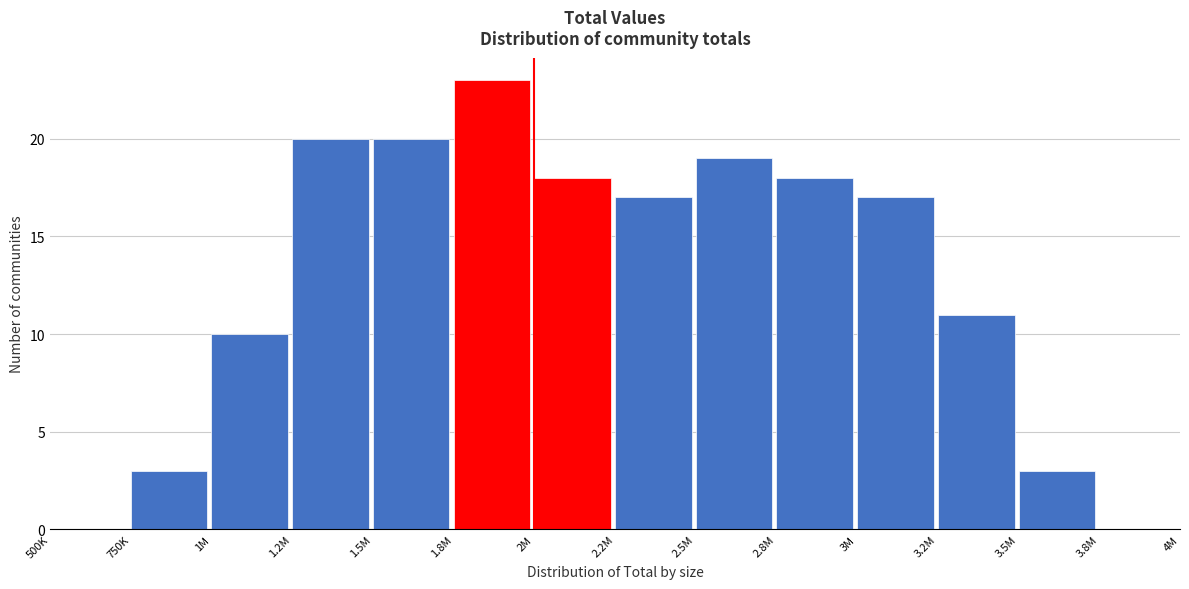

Reading left to right, extract all data points from this chart.

500K=0	750K=3	1M=10	1.2M=20	1.5M=20	1.8M=23	2M=18	2.2M=17	2.5M=19	2.8M=18	3M=17	3.2M=11	3.5M=3	3.8M=0